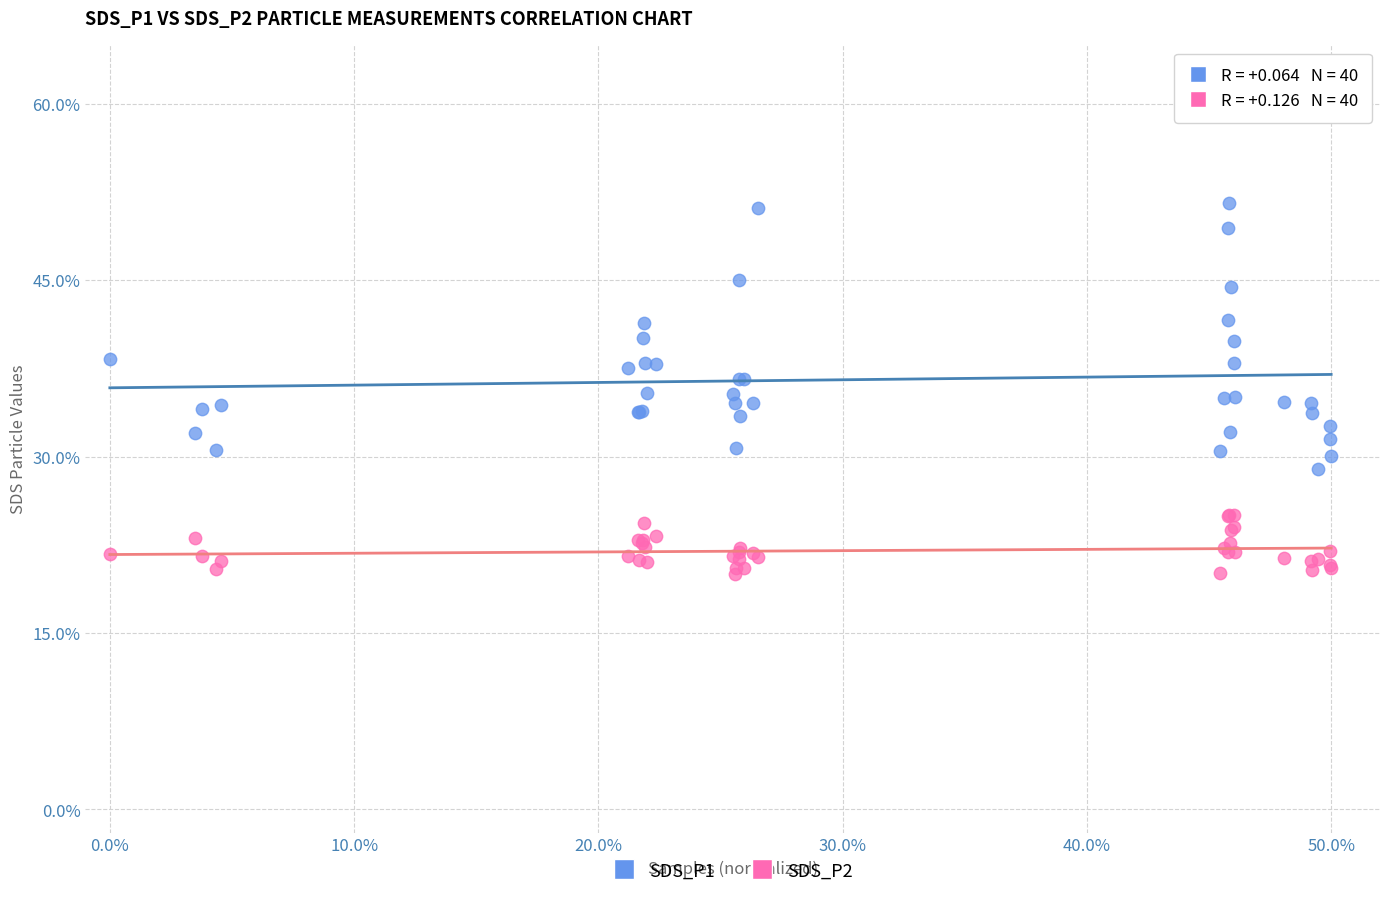

Which series reaches the minimum Y coordinate?

SDS_P2